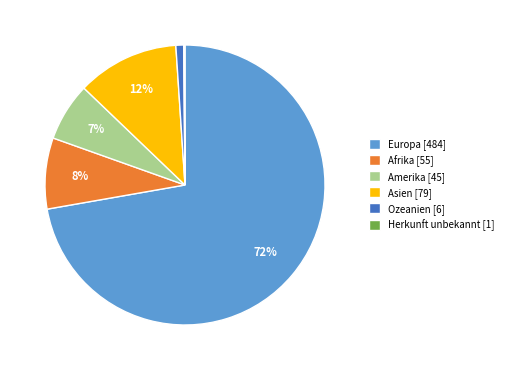

The Asien slice represents 12% of the pie. True or false?

True